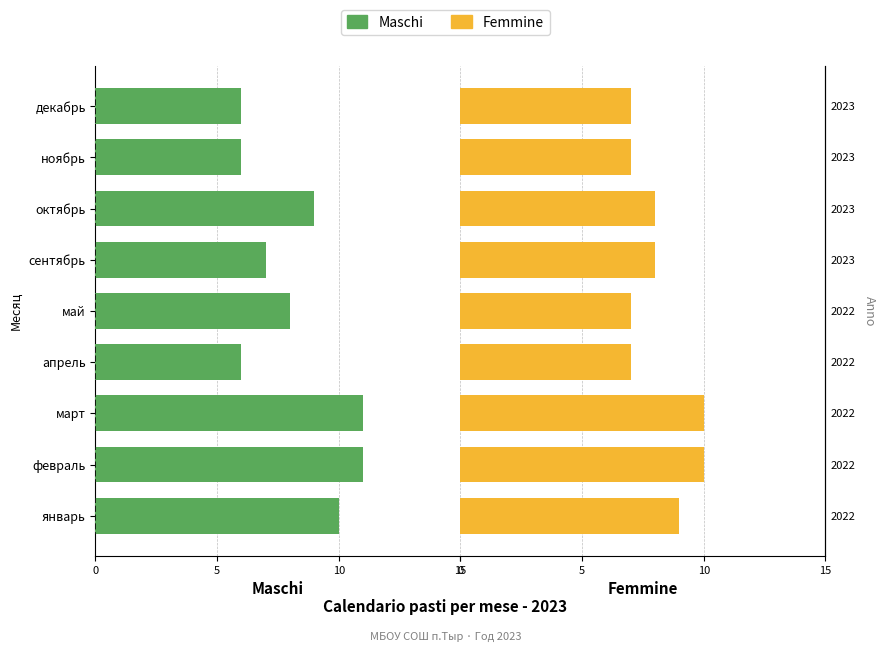

List the series in order of their peak value, lowest first.

Femmine, Maschi